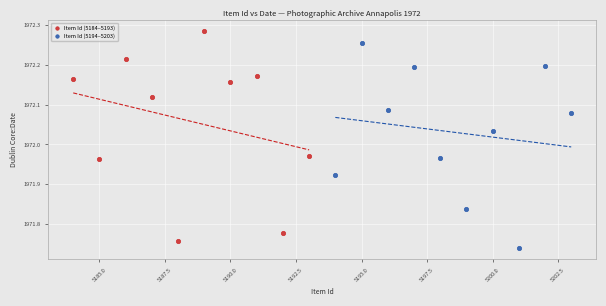

What are all the series names shown in the legend?

Item Id (5184–5193), Item Id (5194–5203)